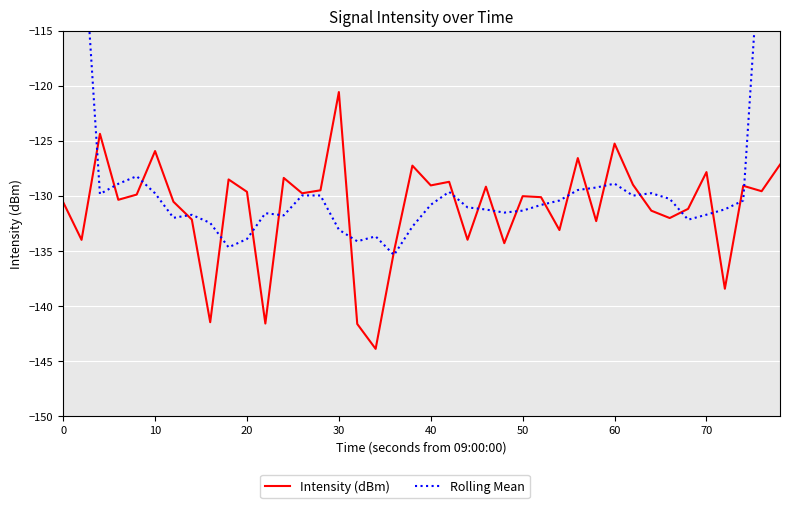

What is the sum of all Intensity (dBm) values?

-5243.6